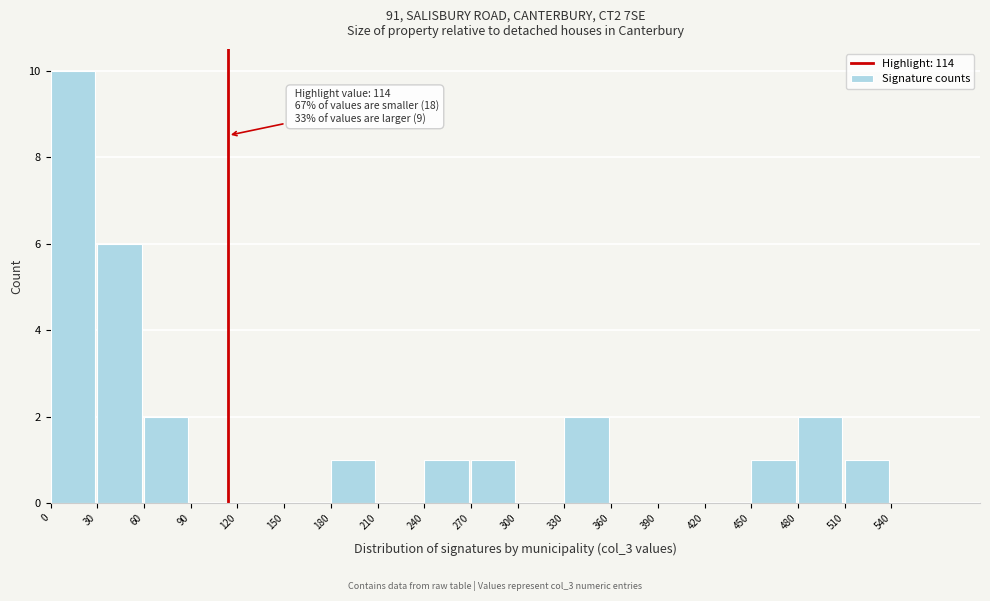

Over which range of the x-axis is the bar tallest?

0 to 30